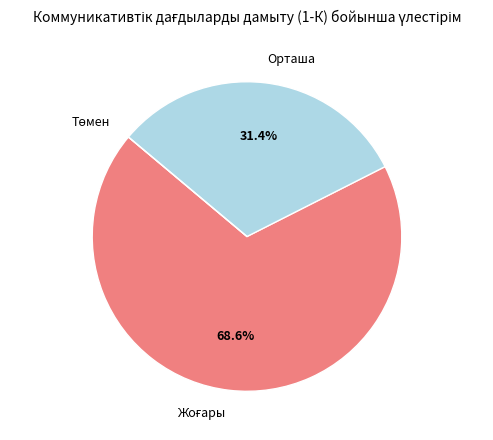

True or false: Орташа accounts for 42% of the total.

False